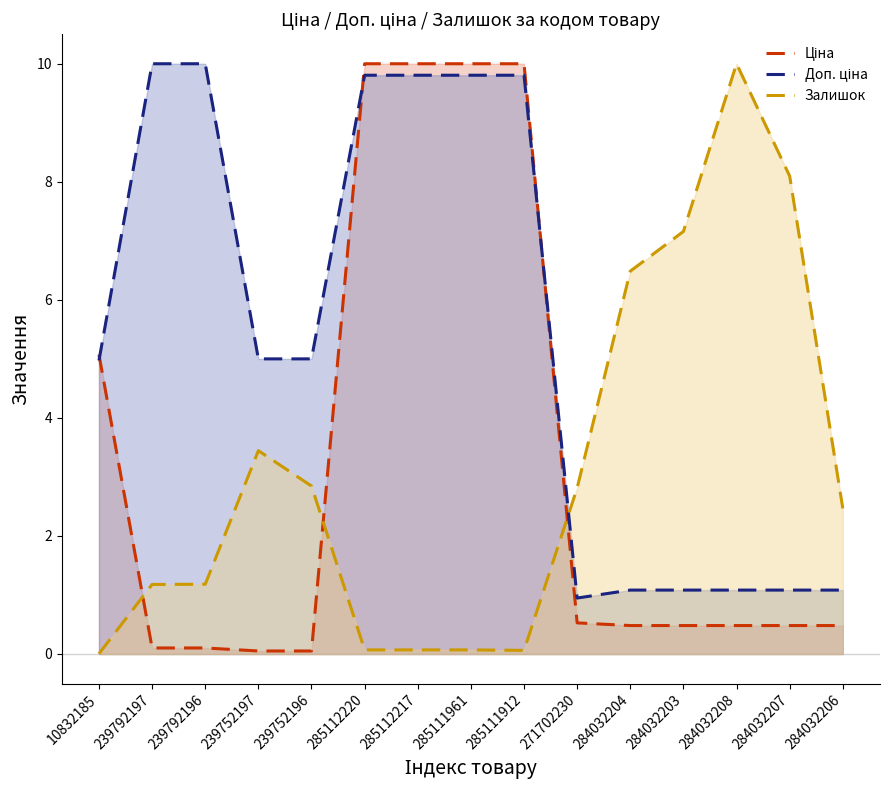

The Залишок series shows 11.1 at 284032207. True or false?

False